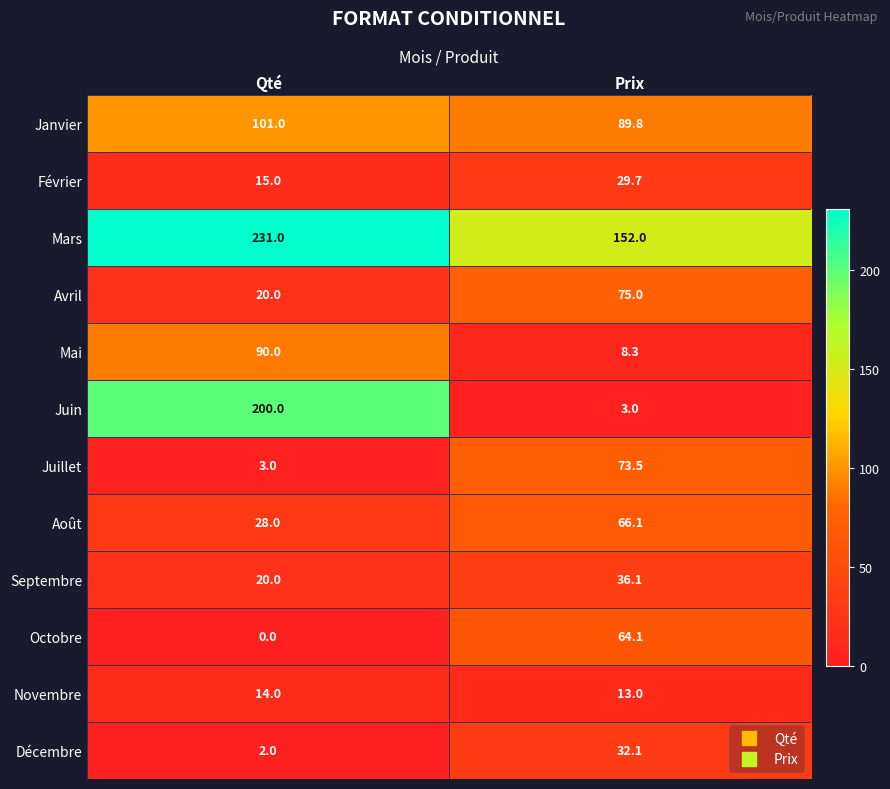

What is the total value across all series at Qté?

724.0